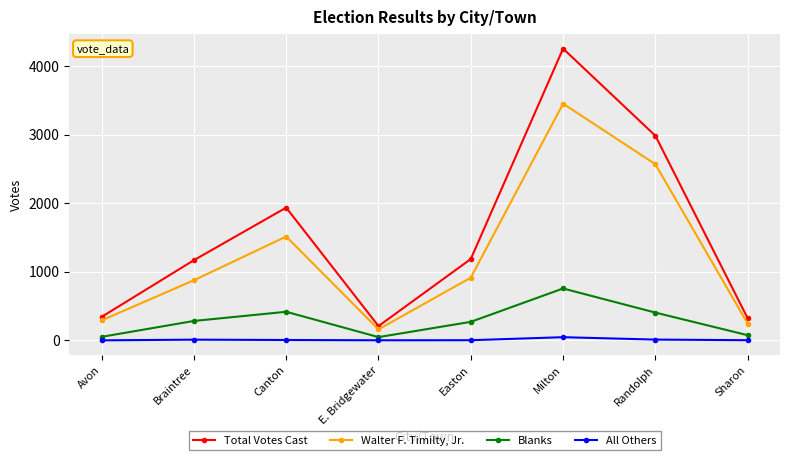

What is the label of the 3rd point from the right?

Milton